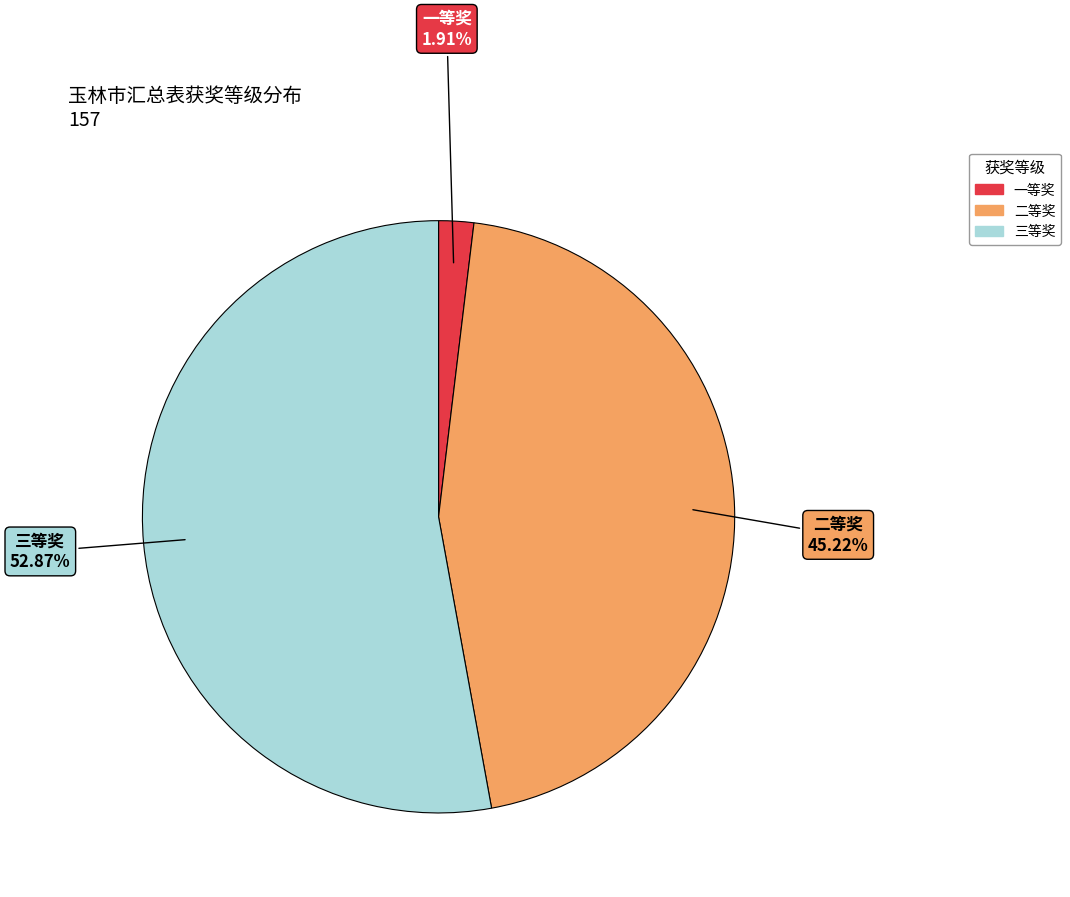

What is the largest slice in the pie chart?

三等奖